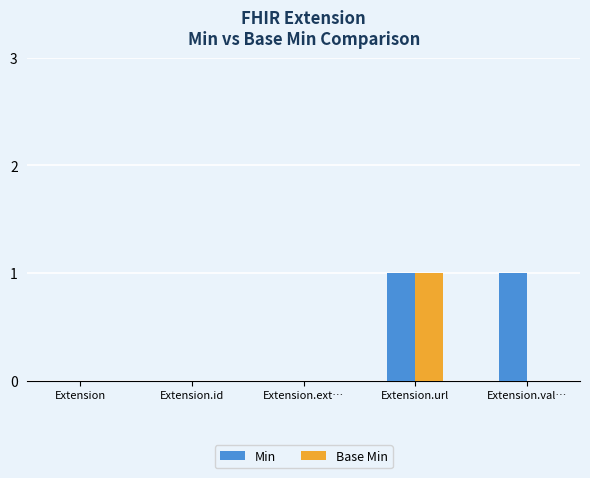

True or false: Min has a value of 0 at Extension.

True